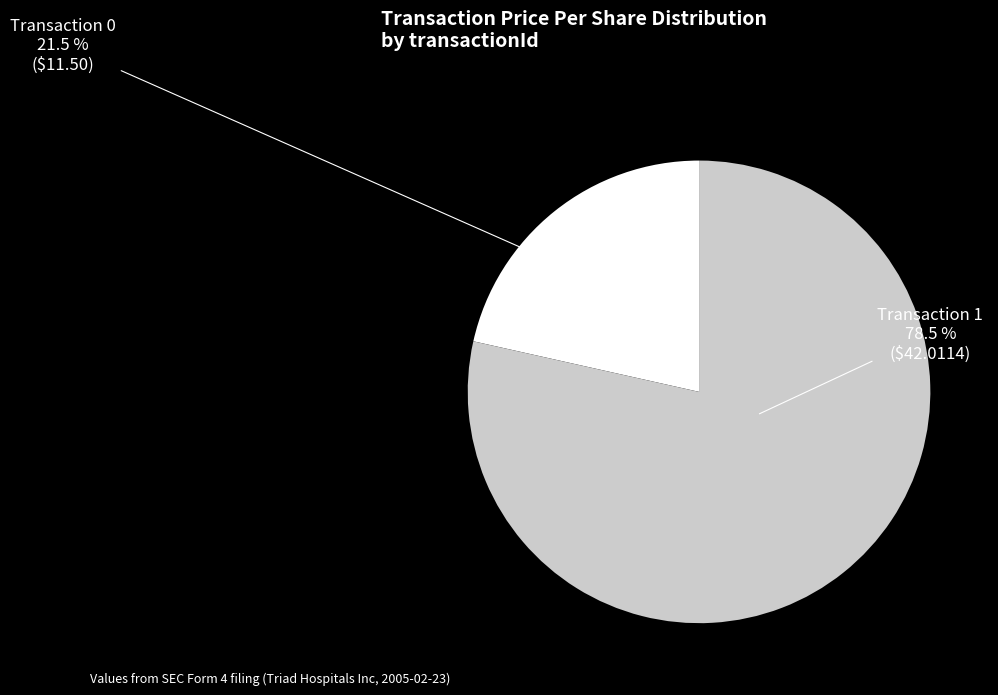

Which slice is the largest?

Transaction 1